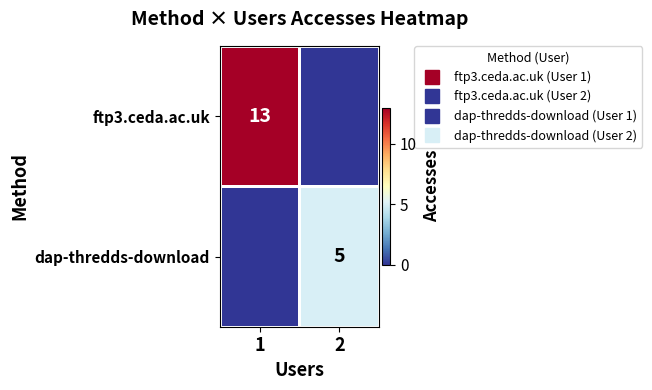

At which category is the sum across all series the highest?

1